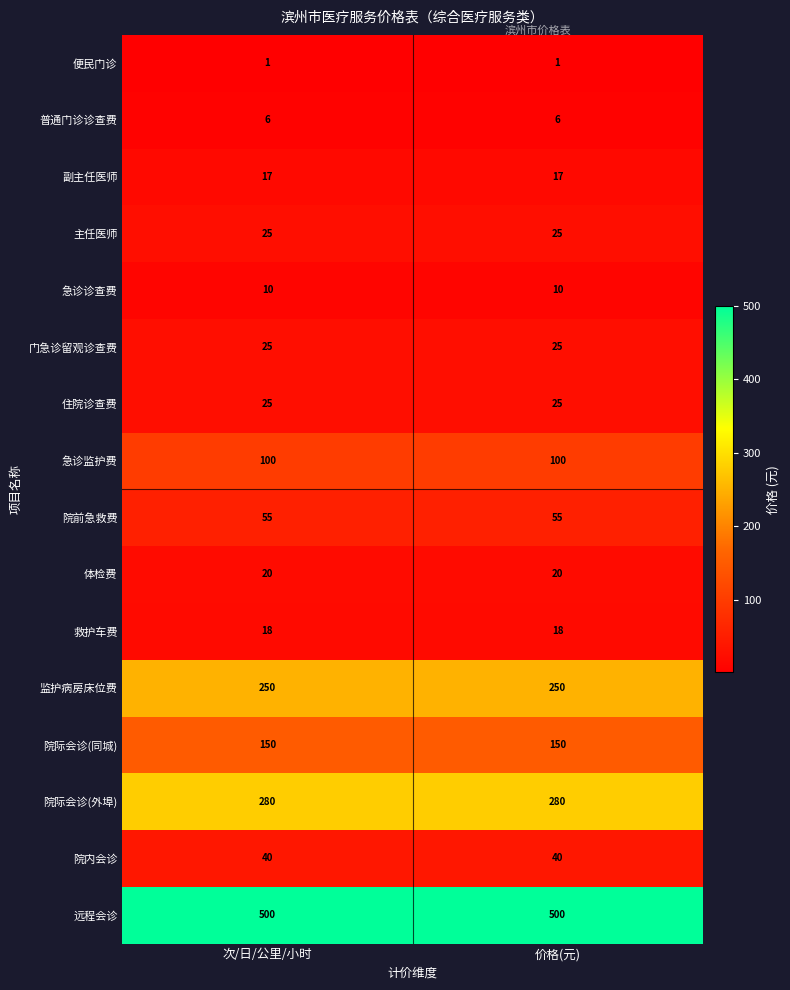

What is the lowest value of the 院前急救费 series?

55